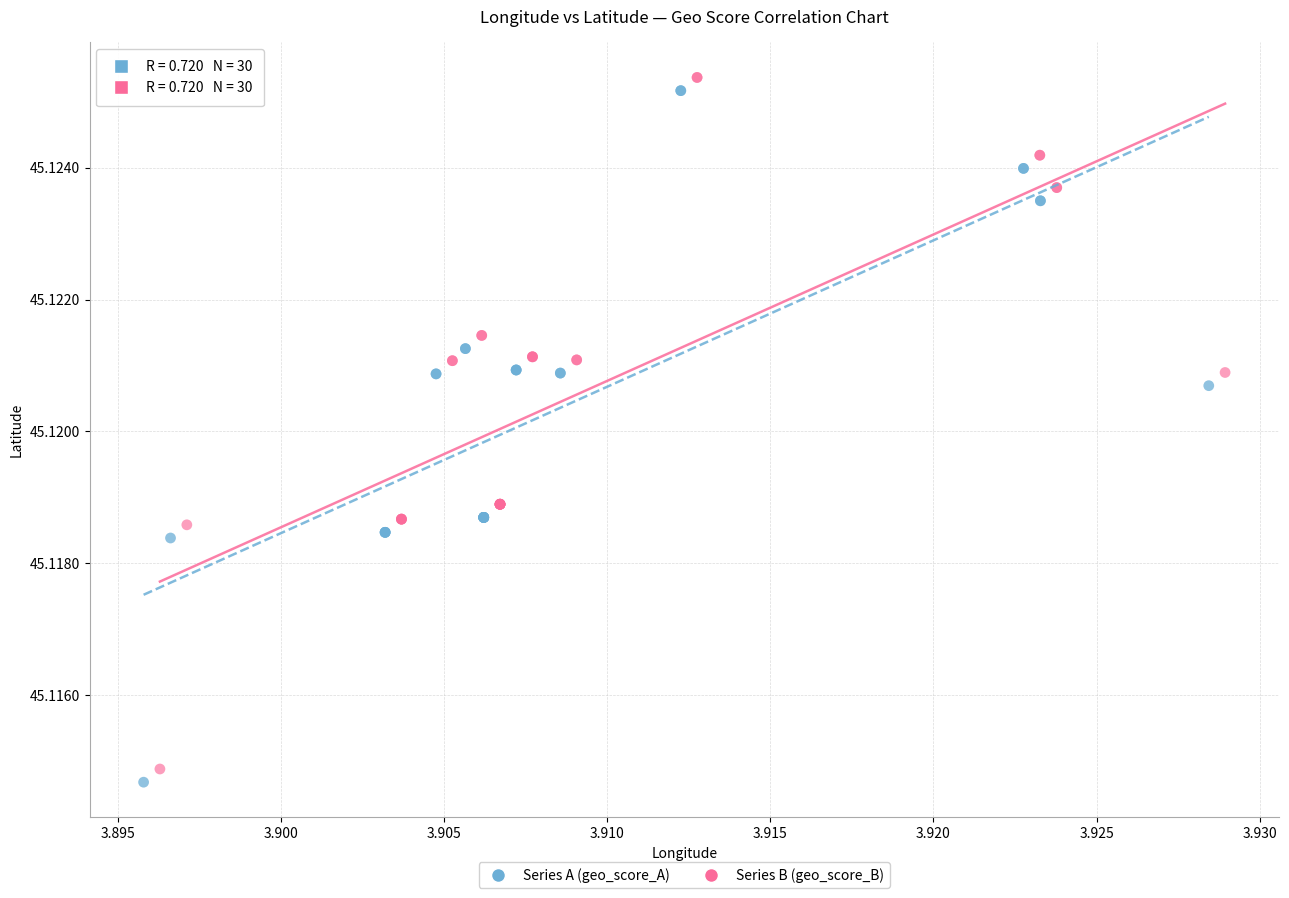

Which series contains the highest Y value?

Series B (geo_score_B)